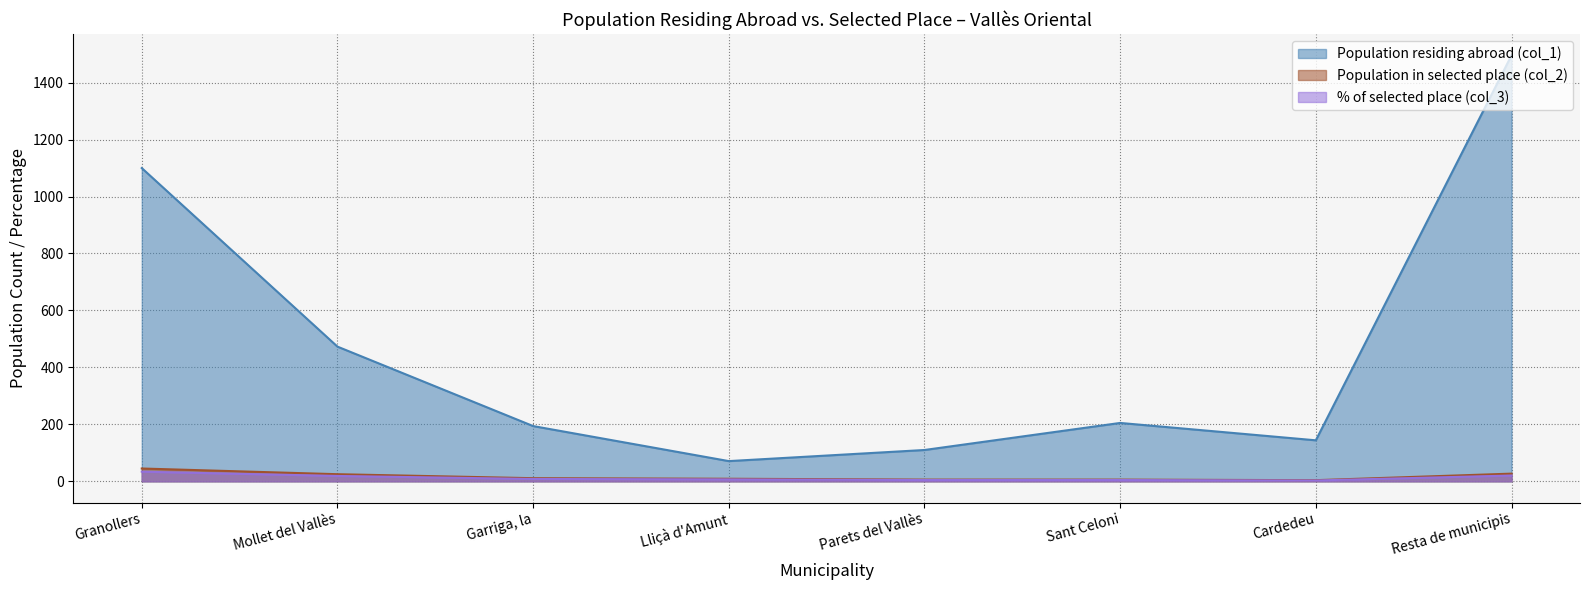

What is the label of the 4th point from the right?

Parets del Vallès